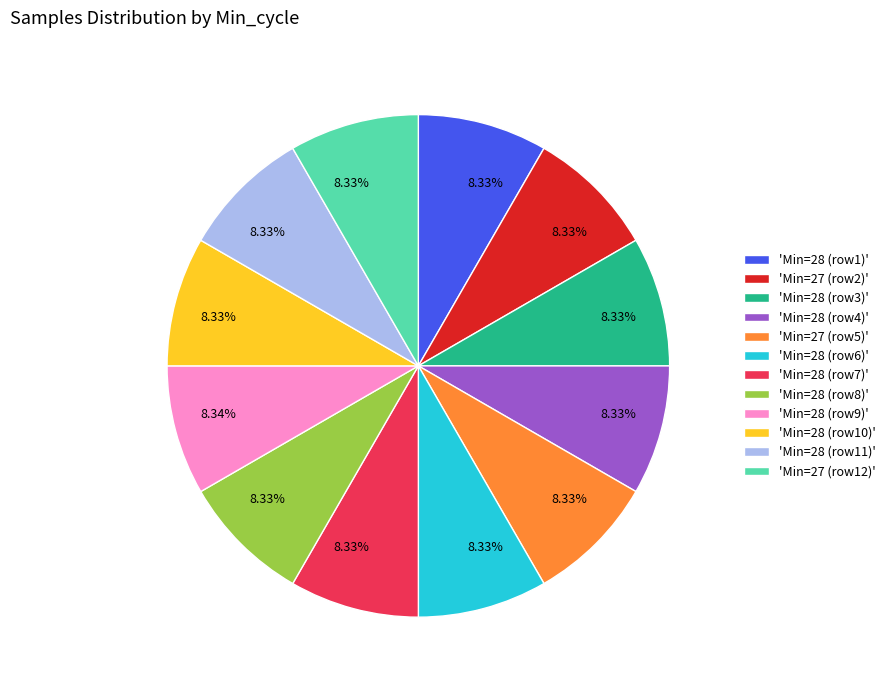

Is the sum of 'Min=28 (row10)' and 'Min=28 (row6)' greater than half?

No